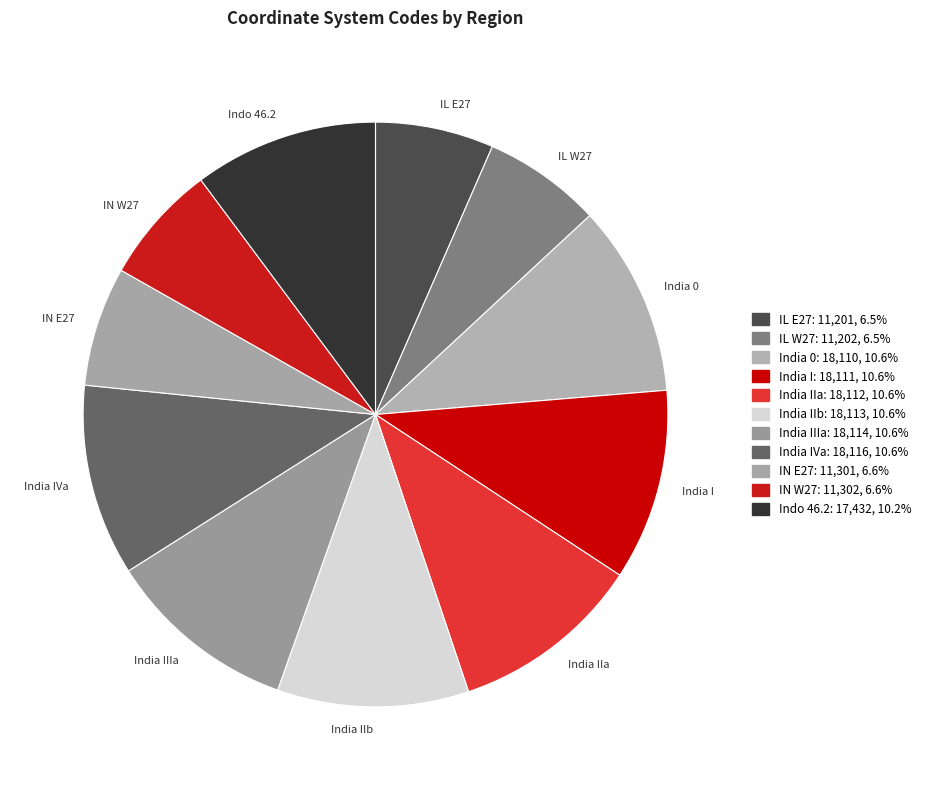

Approximately how many times larger is the value at India 0 compared to IL E27?

1.6